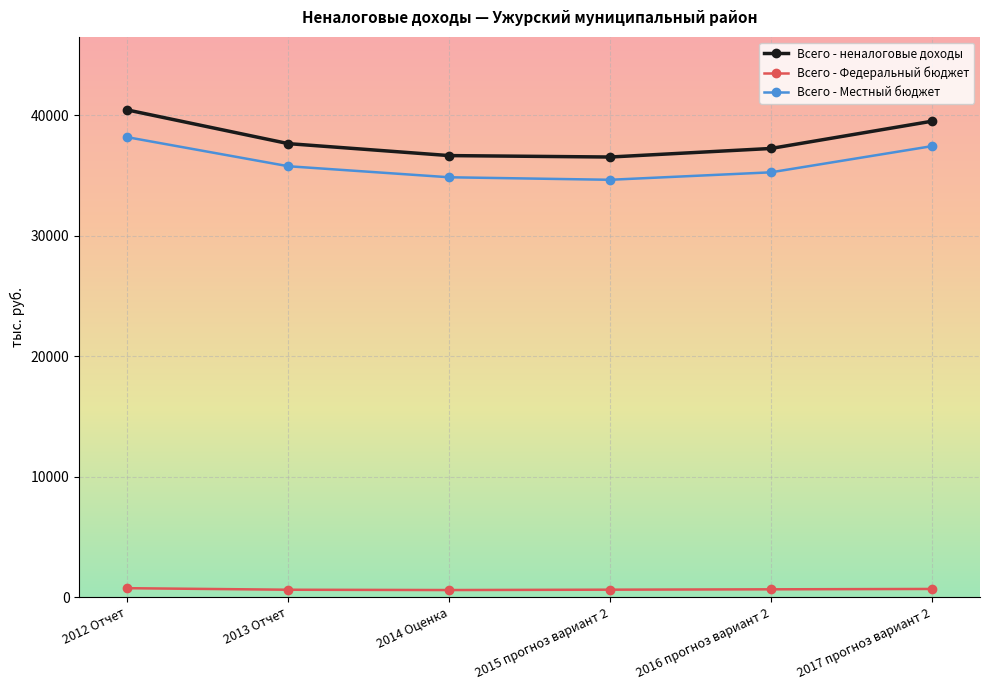

At 2013 Отчет, list the series in order from smallest to largest.

Всего - Федеральный бюджет, Всего - Местный бюджет, Всего - неналоговые доходы